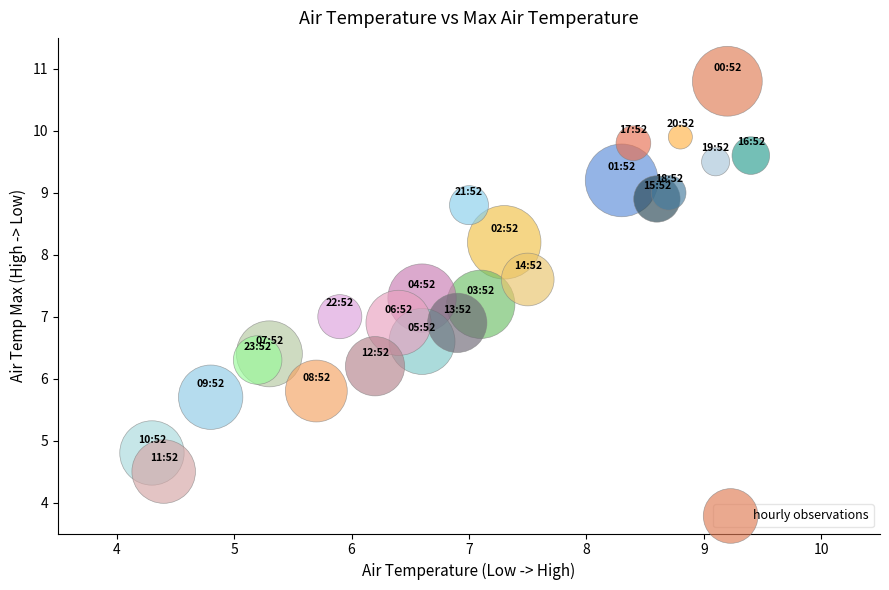

What is the range of X values (max minus min)?

5.1